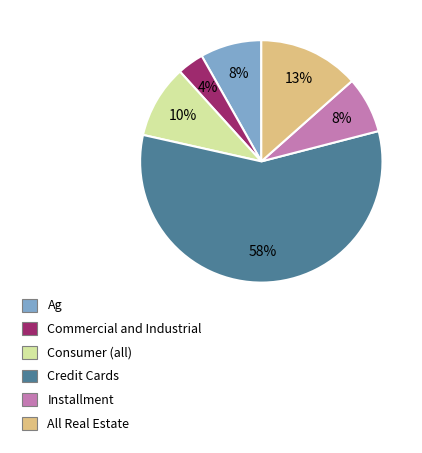

Which slice is the largest?

Credit Cards